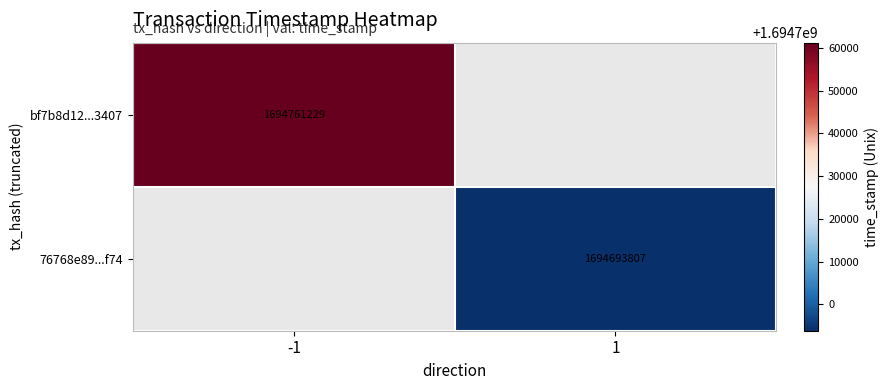

The value of 76768e89...f74 at 1 is 1694693807. True or false?

True